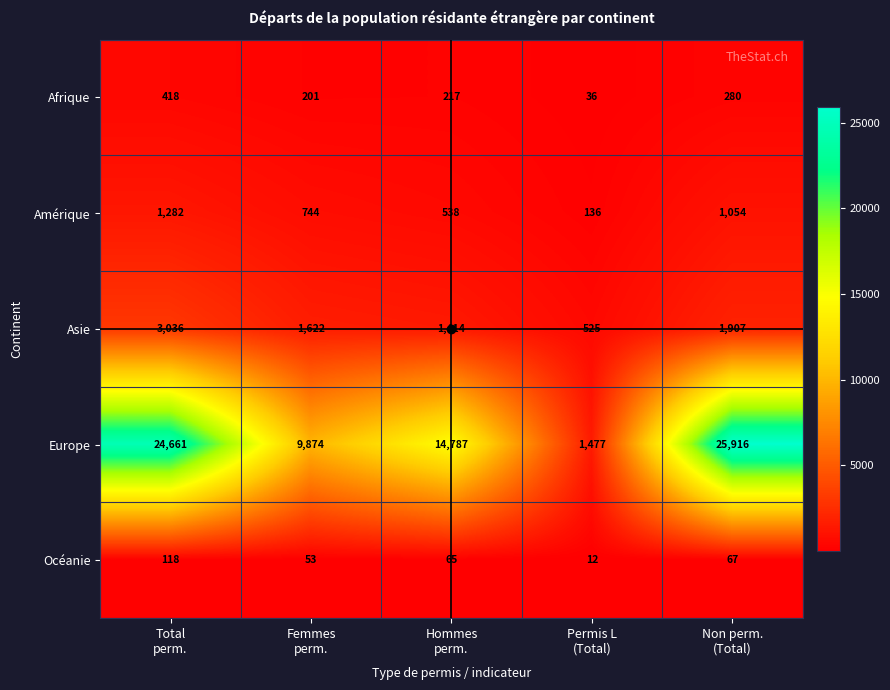

At which category does the chart reach its minimum across all series?

Permis L
(Total)